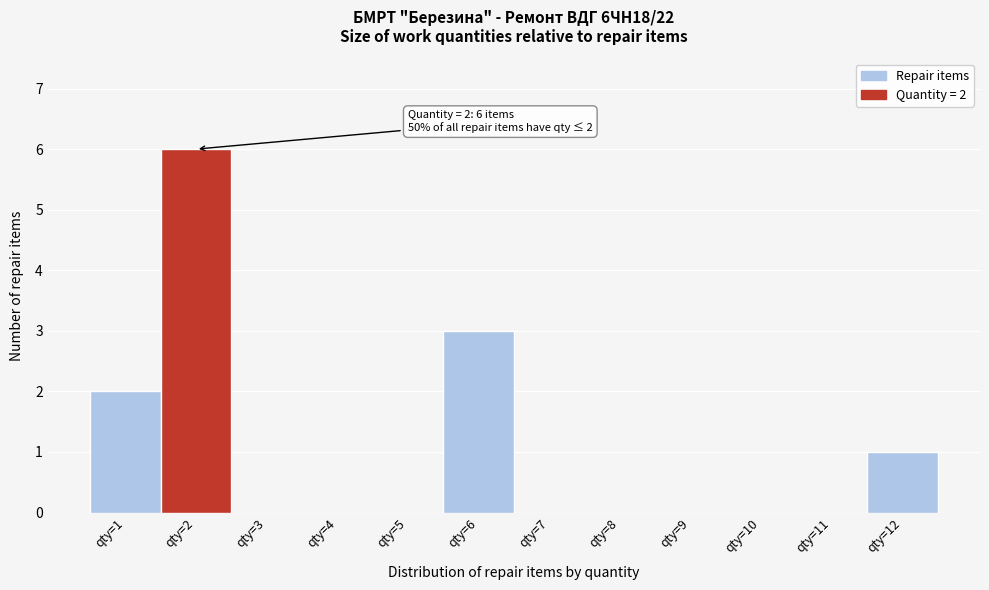

Which range on the x-axis has the tallest bar?

1.5 to 2.5